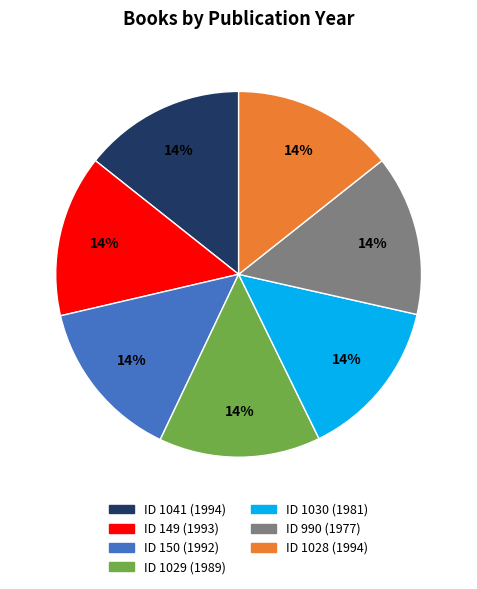

To the nearest percent, what is the average slice percentage?

14%